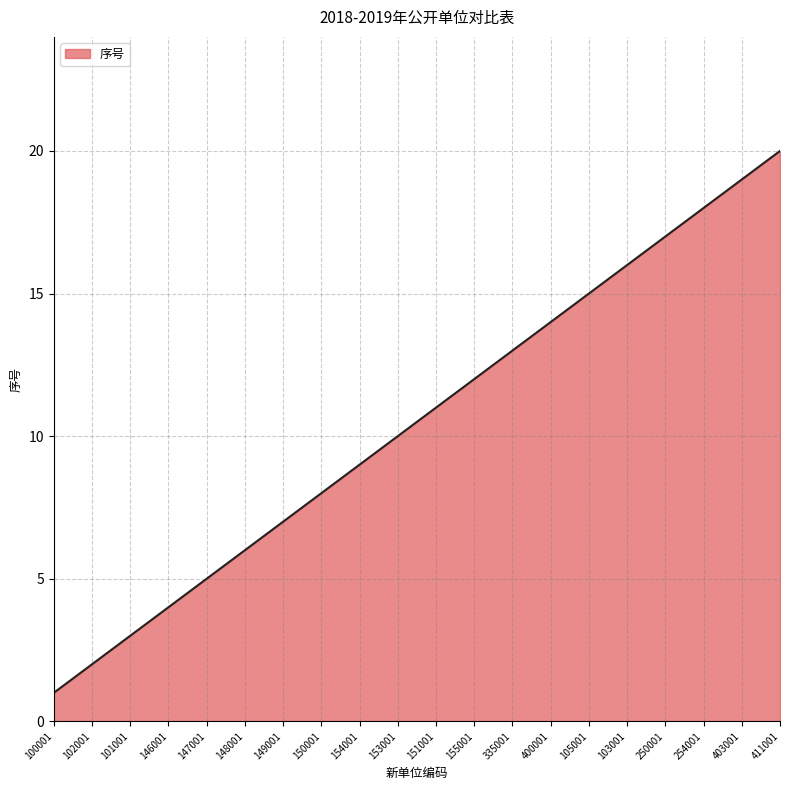

Rank the categories by value from highest to lowest.

411001, 403001, 254001, 250001, 103001, 105001, 400001, 335001, 155001, 151001, 153001, 154001, 150001, 149001, 148001, 147001, 146001, 101001, 102001, 100001